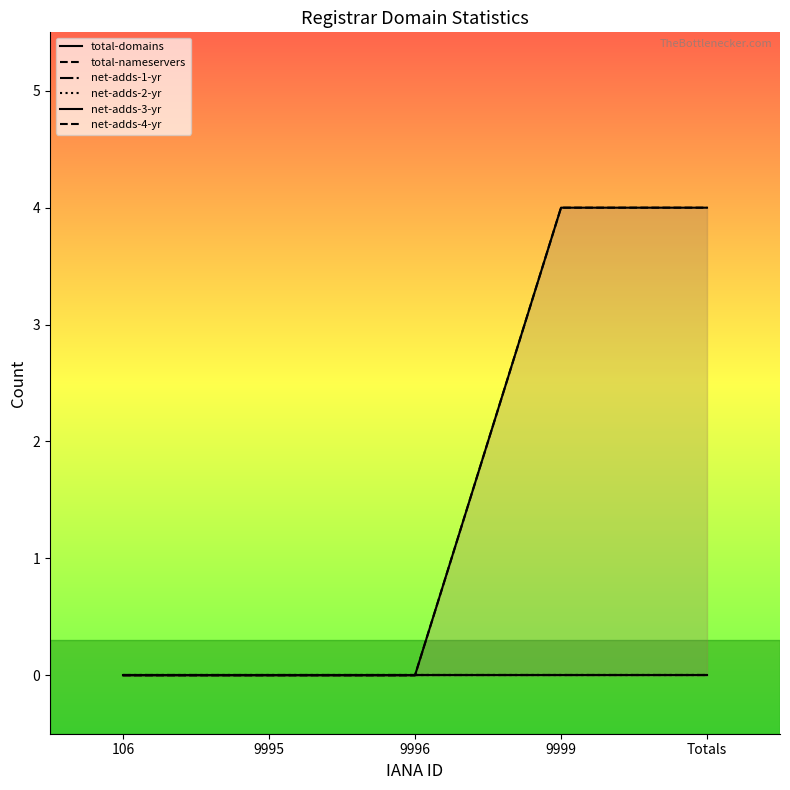

List the series in order of their peak value, highest first.

total-domains, total-nameservers, net-adds-1-yr, net-adds-2-yr, net-adds-3-yr, net-adds-4-yr